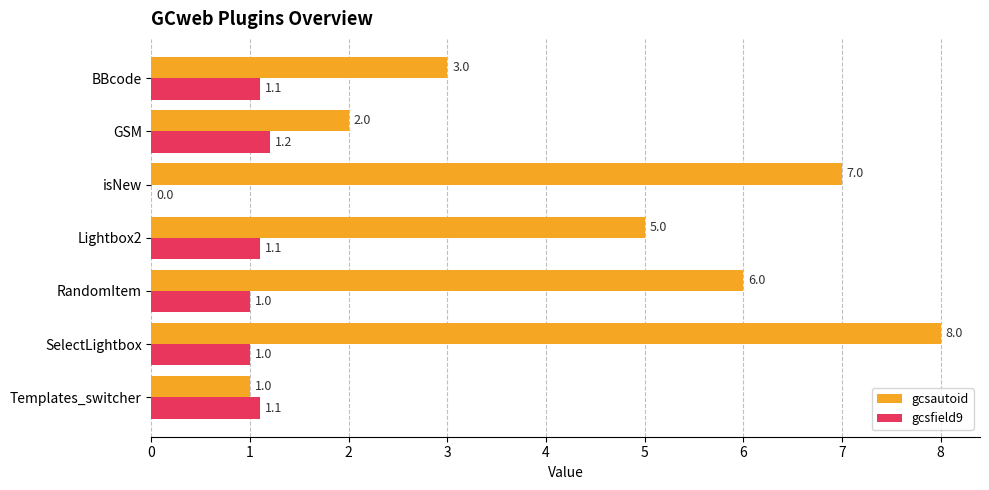

Which series has the largest total across all categories?

gcsautoid